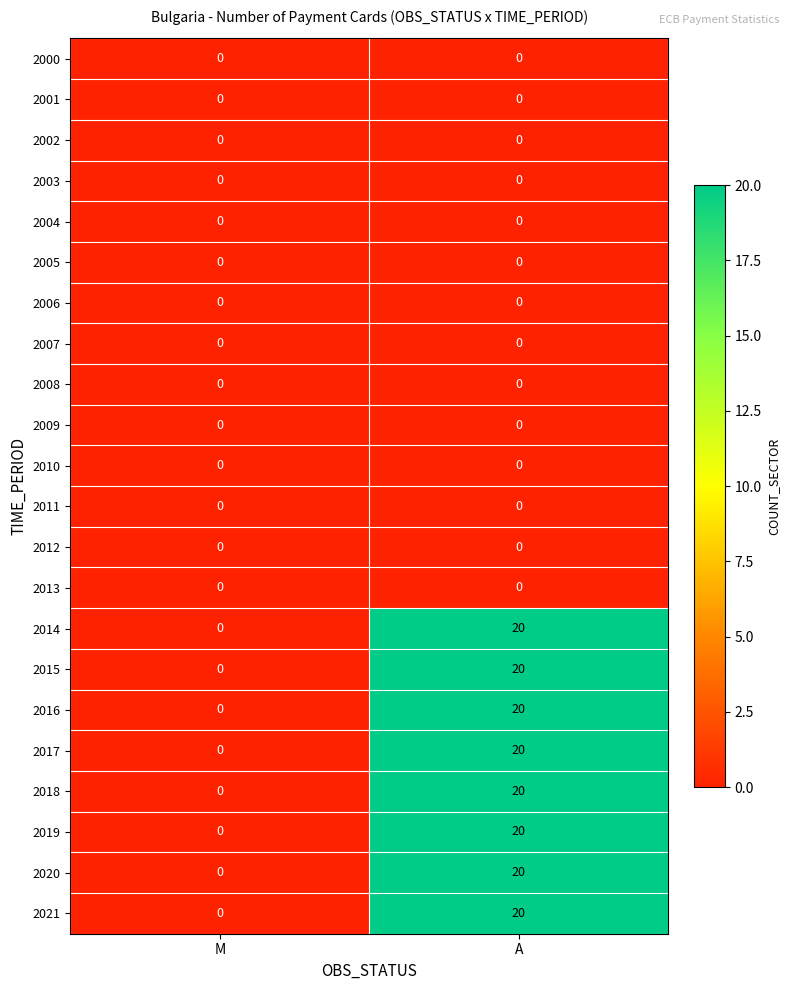

Where is 2019 nearest to the value 10?

M